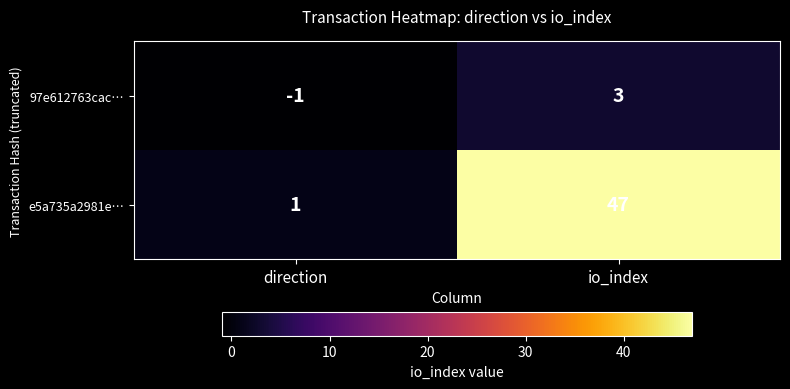

Rank the series by their average value, from highest to lowest.

e5a735a2981e…, 97e612763cac…